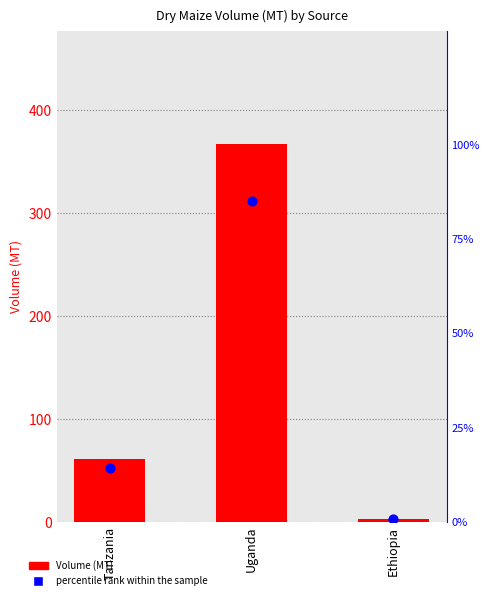

Which series reaches the maximum Y coordinate?

Volume (MT)